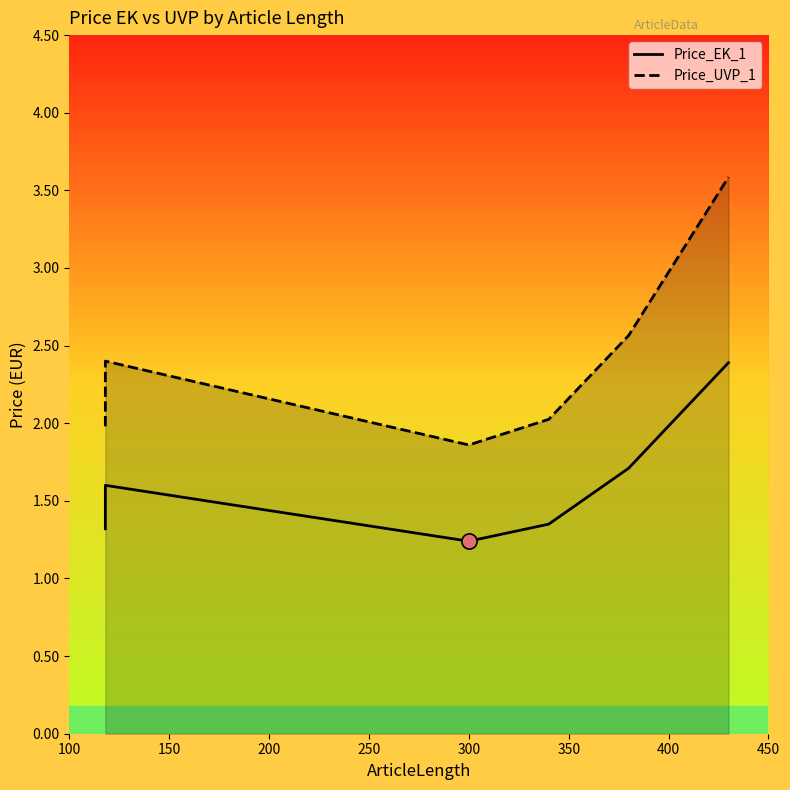

What is the total value across all series at 200?

4.0